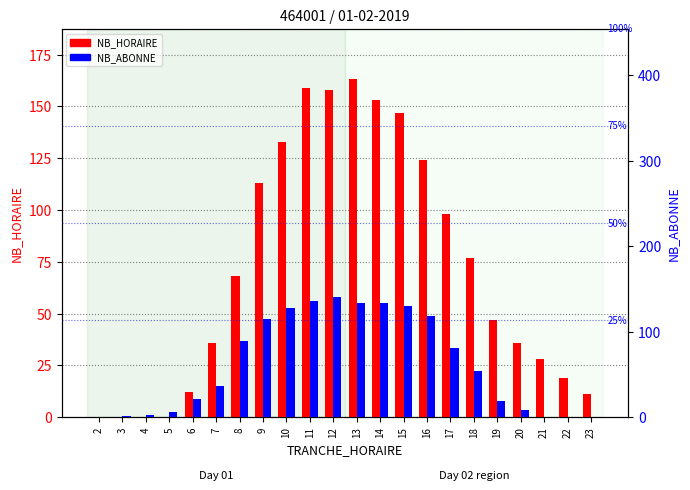

List the series in order of their peak value, lowest first.

NB_ABONNE, NB_HORAIRE